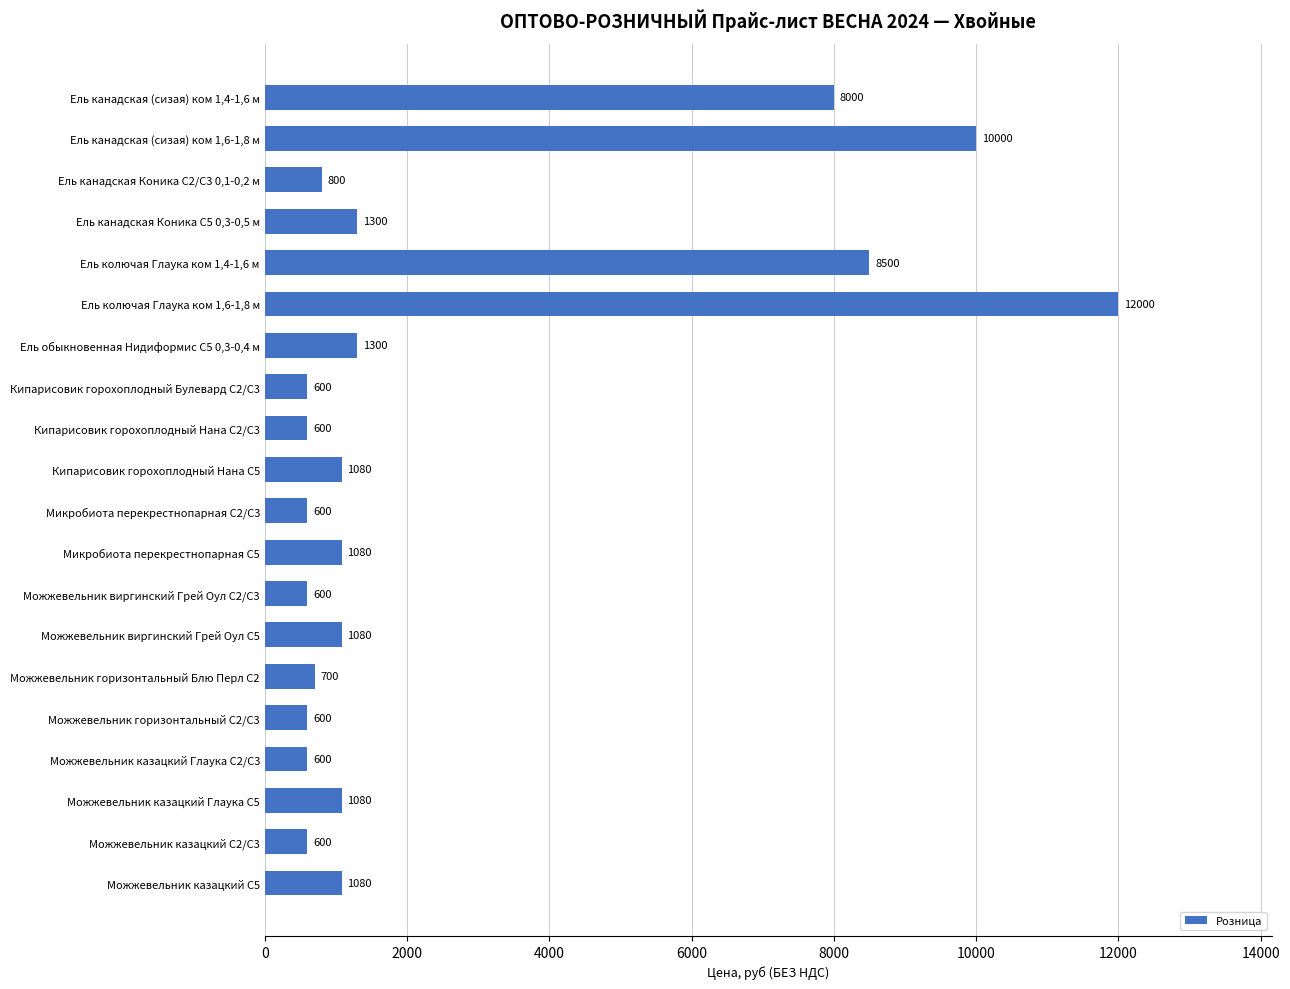

True or false: the data shows 225 at Можжевельник казацкий Глаука С5.

False